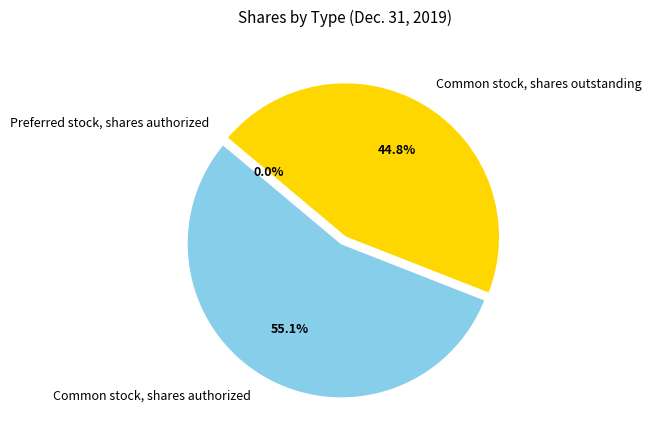

Which category has the biggest portion of the pie?

Common stock, shares authorized